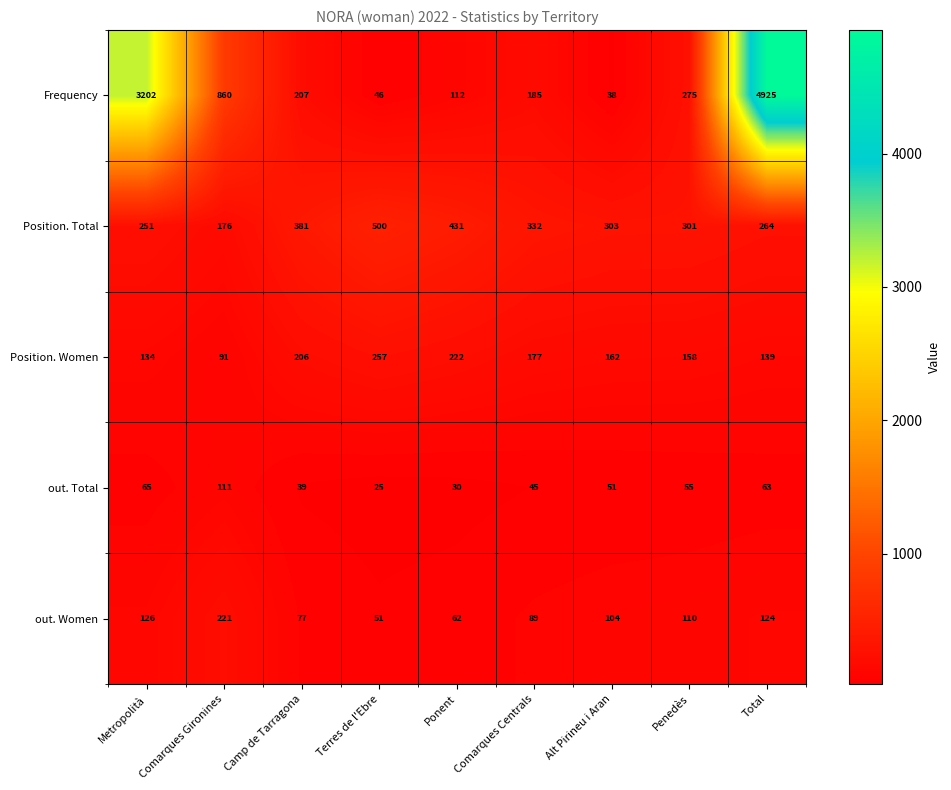

What is the minimum value shown in the chart?

25